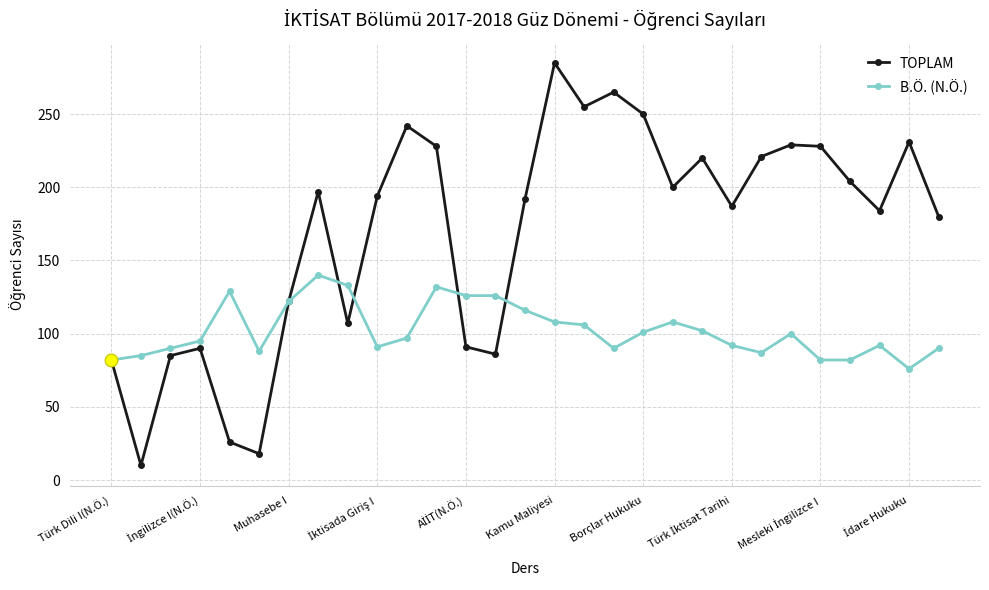

List the series in order of their overall mean, highest first.

TOPLAM, B.Ö. (N.Ö.)